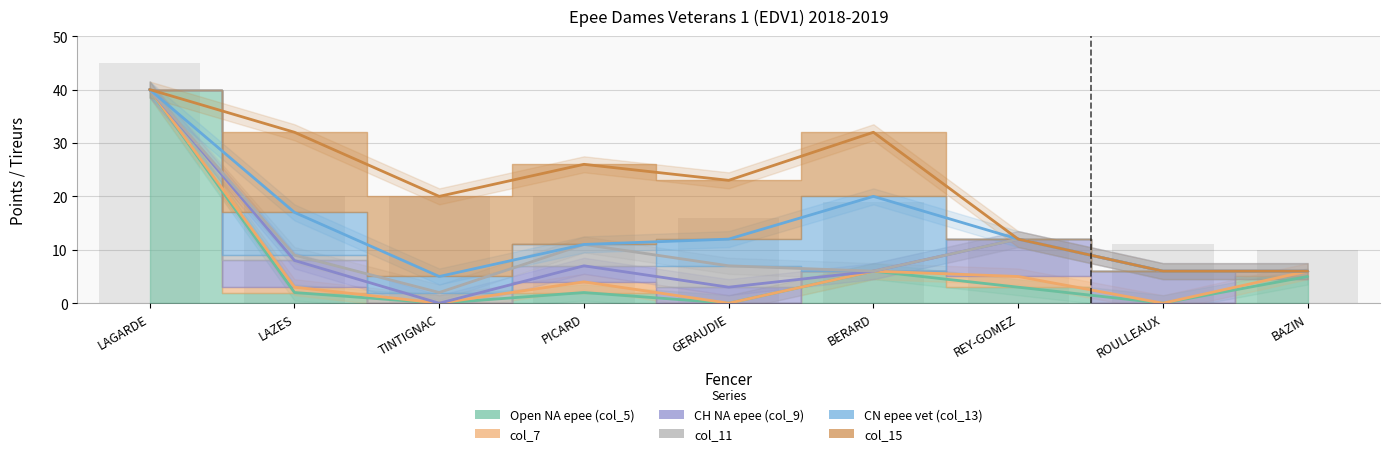

List the series in order of their peak value, highest first.

Open NA epee (col_5), col_15, CN epee vet (col_13), CH NA epee (col_9), col_11, col_7